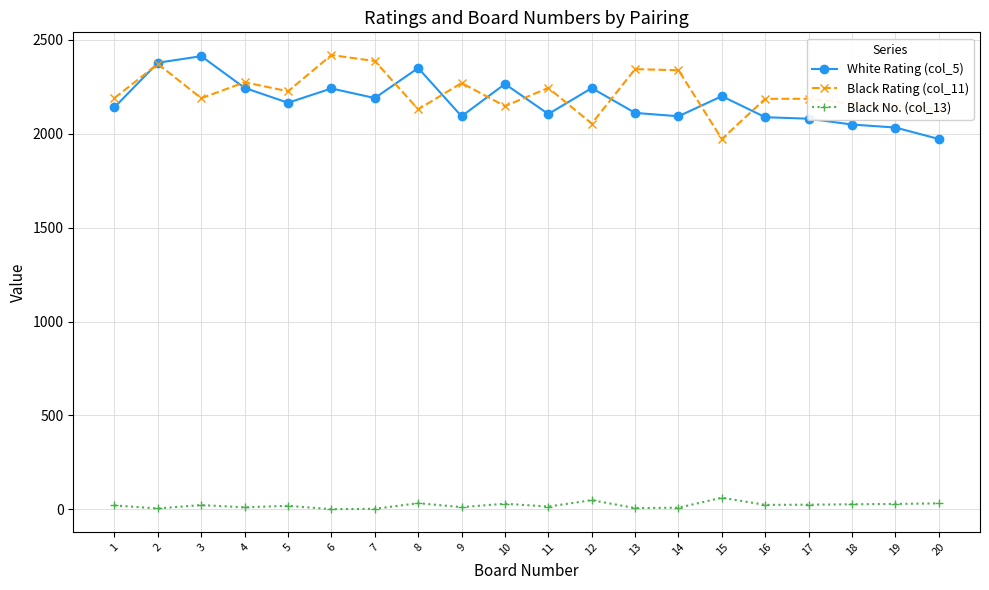

True or false: Black Rating (col_11) has more than 2 points higher than both neighbors.

True